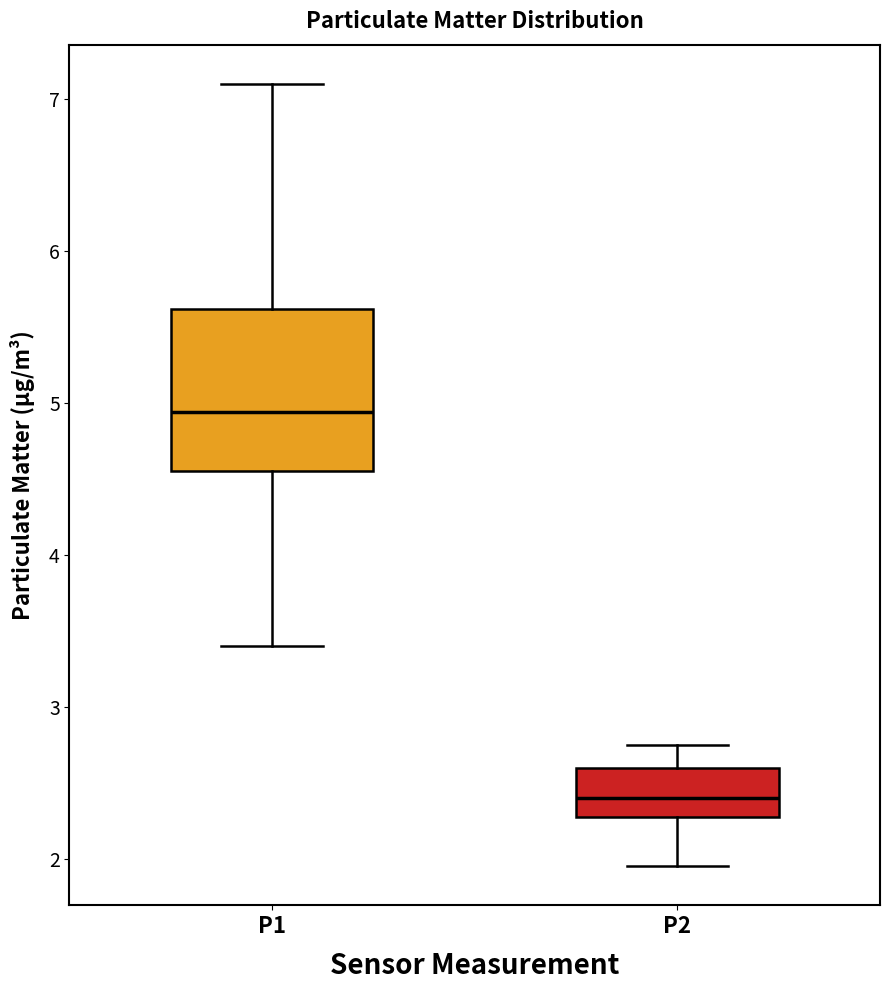

Which box is the tallest, from its lower edge to its upper edge?

P1